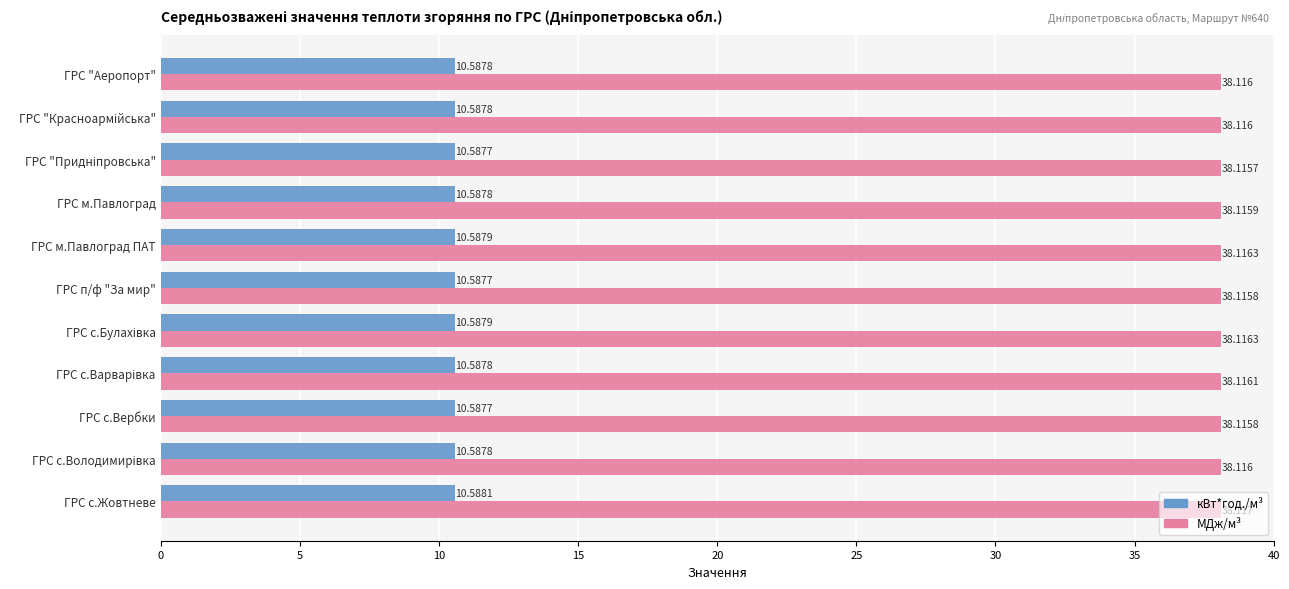

Which series has the widest spread of values?

МДж/м³